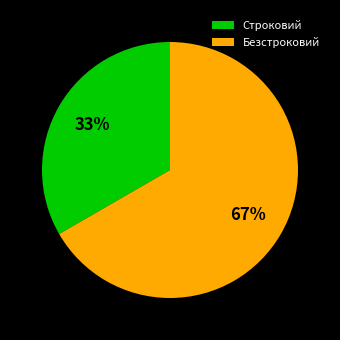

Which category has the biggest portion of the pie?

Безстроковий